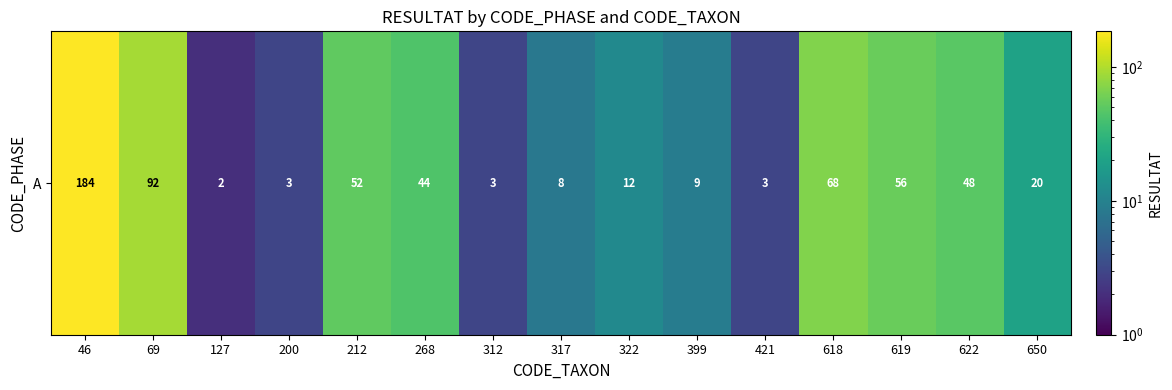

Reading left to right, what are all the values shown in this chart?

184	92	2	3	52	44	3	8	12	9	3	68	56	48	20